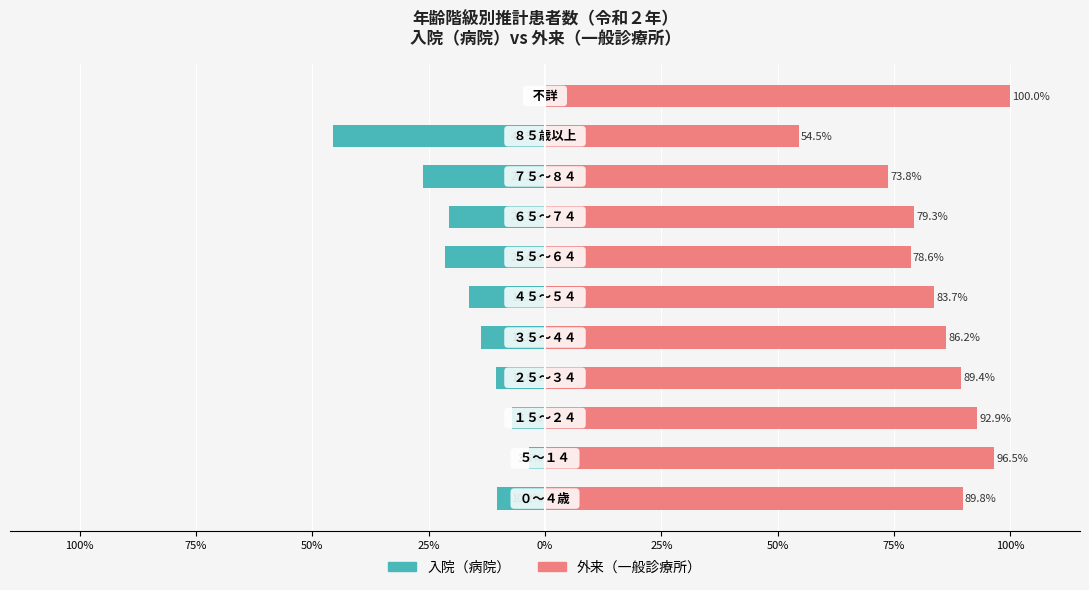

Which series has the largest range (max minus min)?

外来（一般診療所）